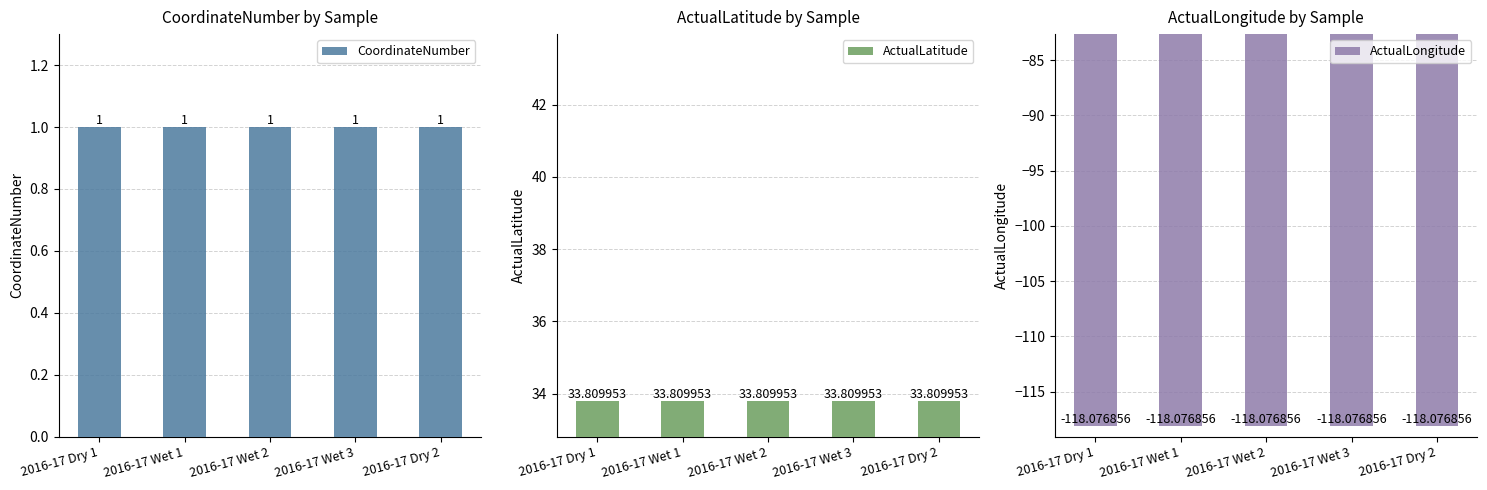

Which series has the largest total across all categories?

ActualLatitude